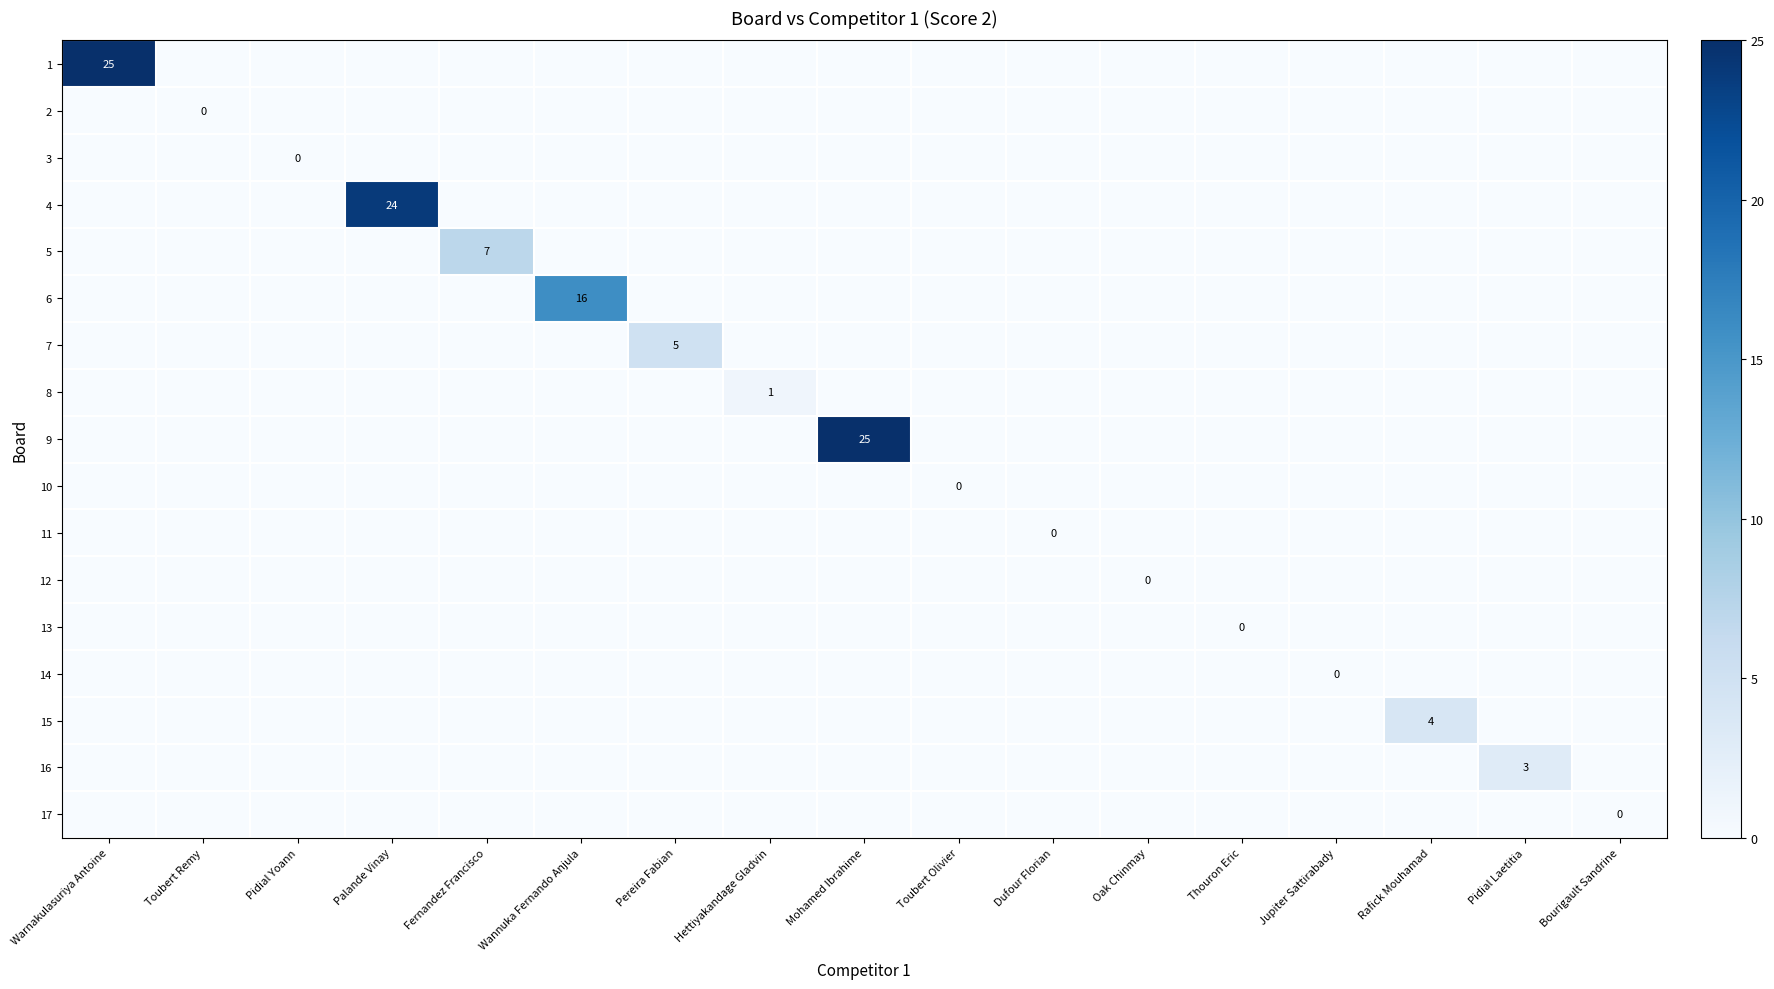

How many data points does each series have?

17